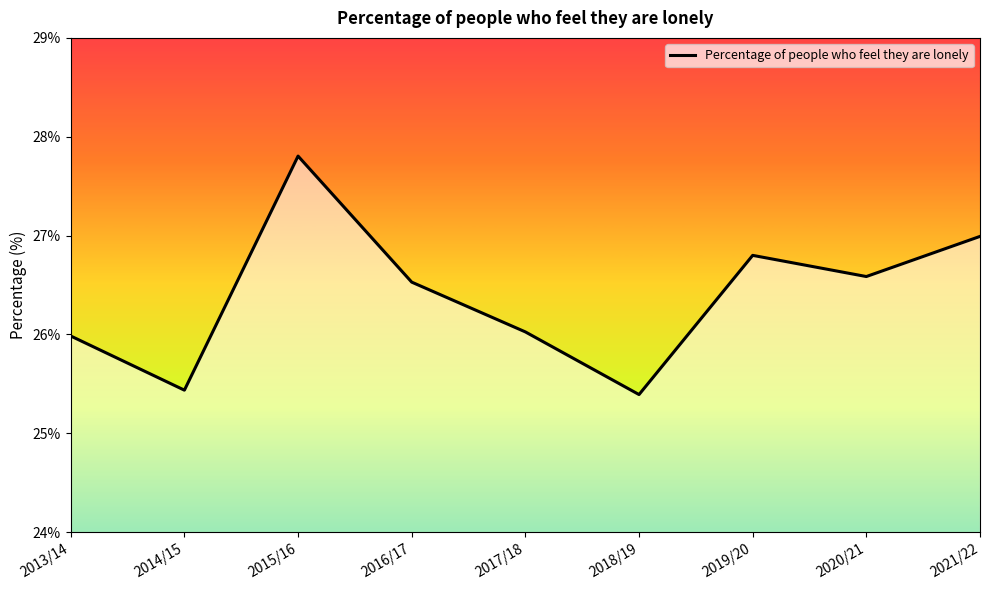

What position from the left is 2014/15?

2